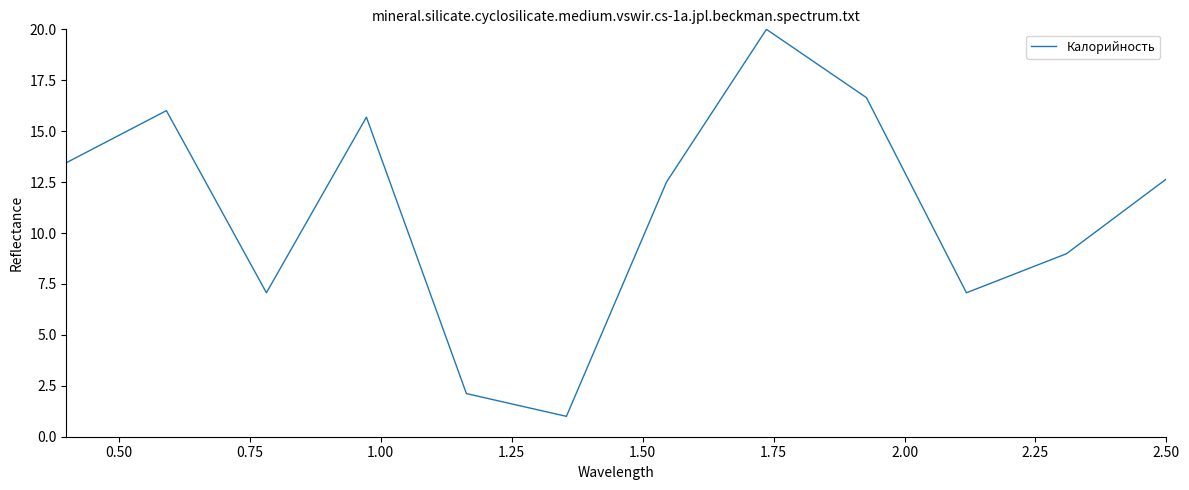

Count the number of values greater than 12.

7